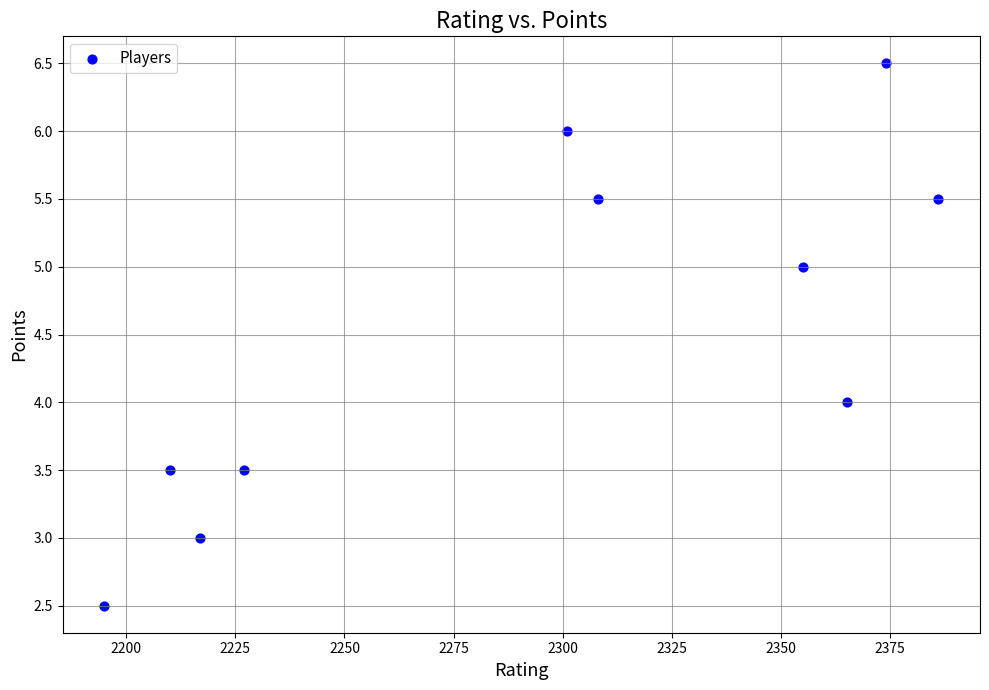

What is the average Y value?

4.5